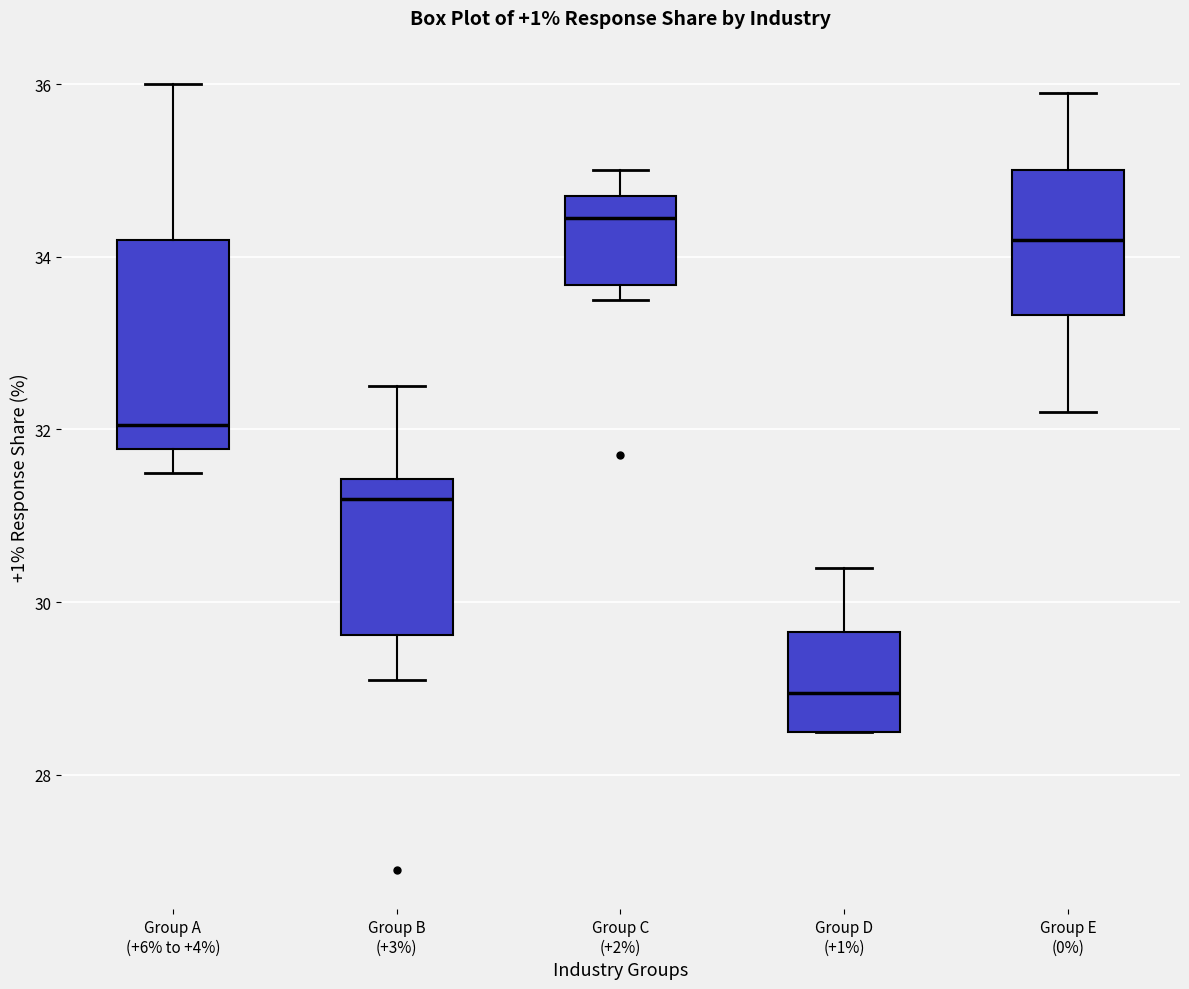

Reading left to right, read every box against the y-axis: the position of its median line, the range the box covers, and the ends of its whiskers. The values are not printed on the chart, so give them approximately, as read against the axis.

Group A (+6% to +4%): median 32.0, box 31.8 to 34.2, whiskers 31.6 to 36.0
Group B (+3%): median 31.2, box 29.6 to 31.4, whiskers 29.2 to 32.6
Group C (+2%): median 34.4, box 33.6 to 34.8, whiskers 33.6 (just below the box's lower edge) to 35.0
Group D (+1%): median 29.0, box 28.6 to 29.6, whiskers 28.6 to 30.4
Group E (0%): median 34.2, box 33.4 to 35.0, whiskers 32.2 to 36.0